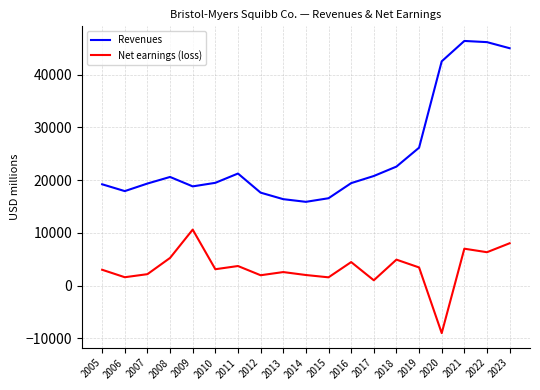

Between 2018 and 2021, which series saw the biggest shift?

Revenues